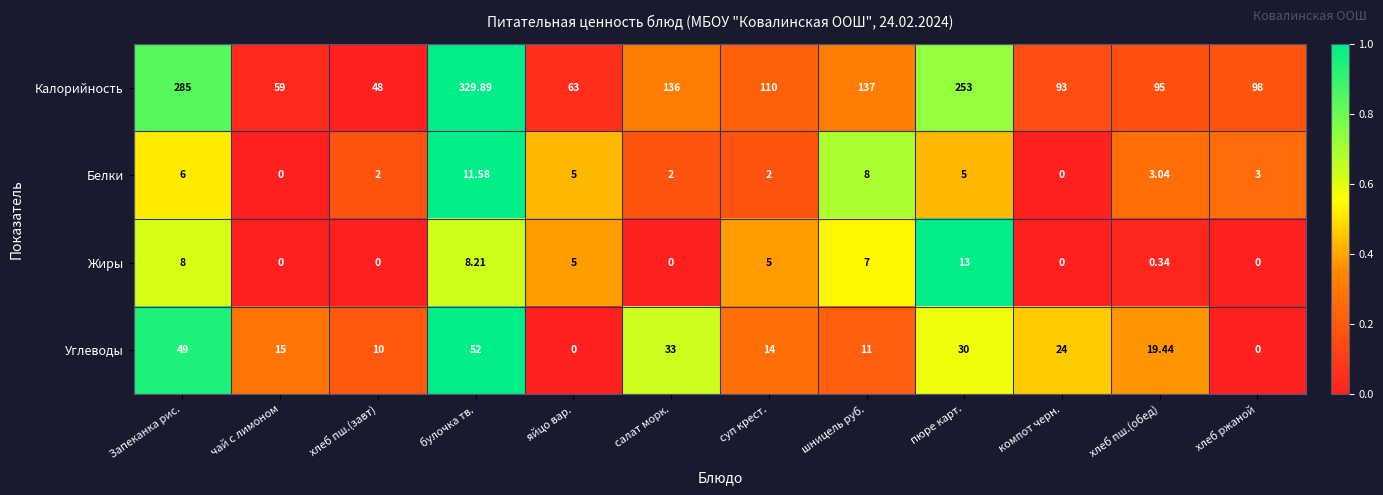

At which category is the sum across all series the highest?

булочка тв.